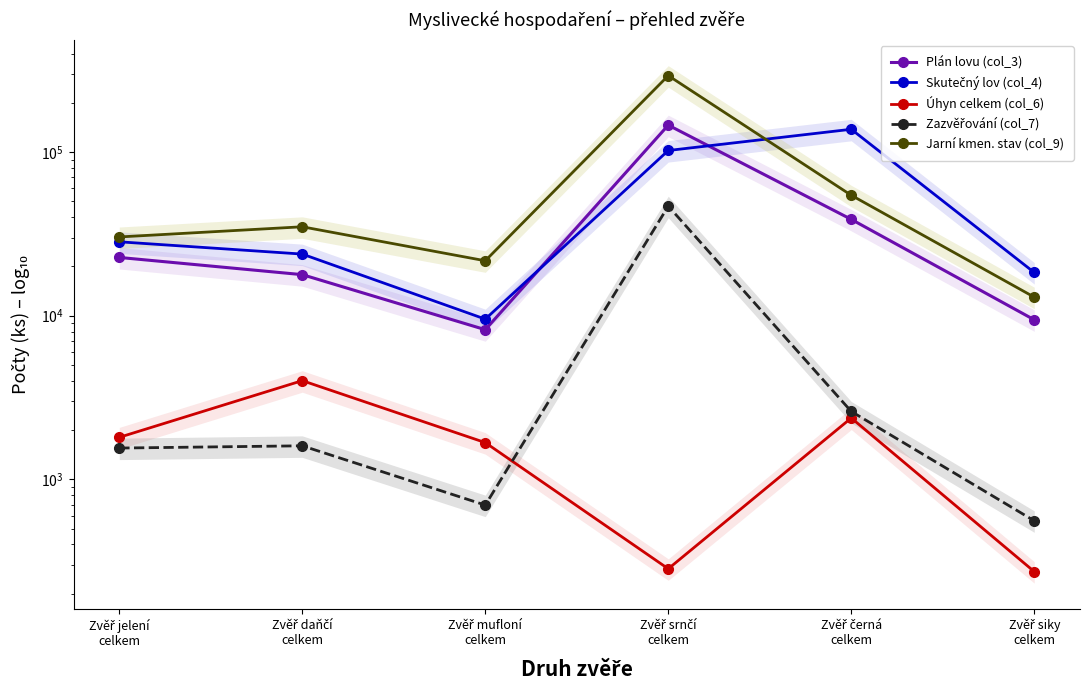

True or false: Úhyn celkem (col_6) and Skutečný lov (col_4) intersect in this chart.

False